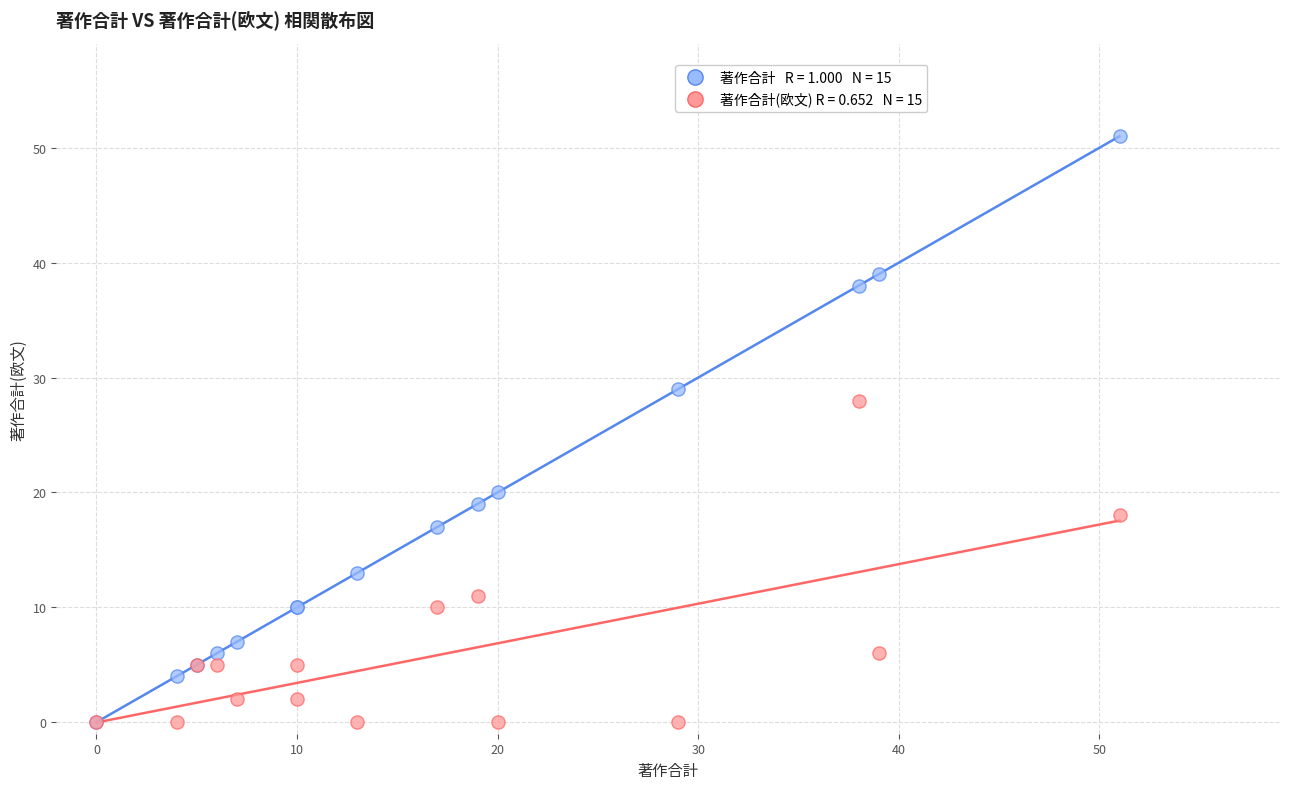

Across all series, what Y value is closest to 25?

28